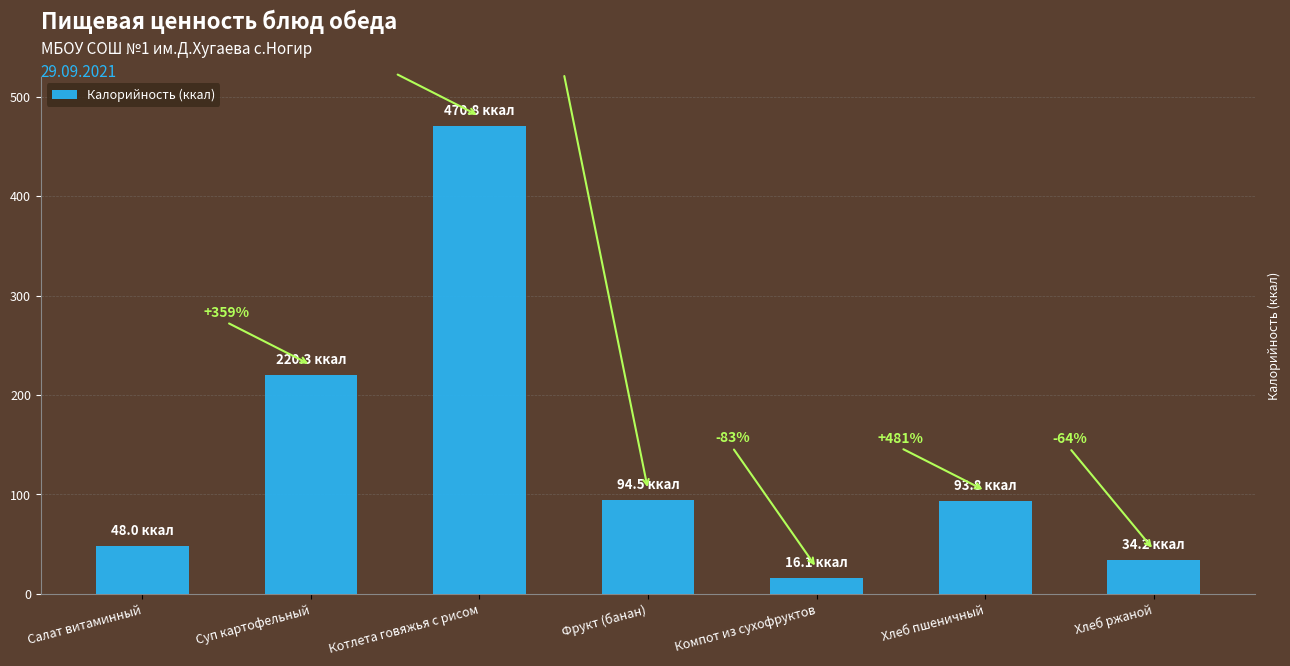

Does the chart contain any negative values?

No